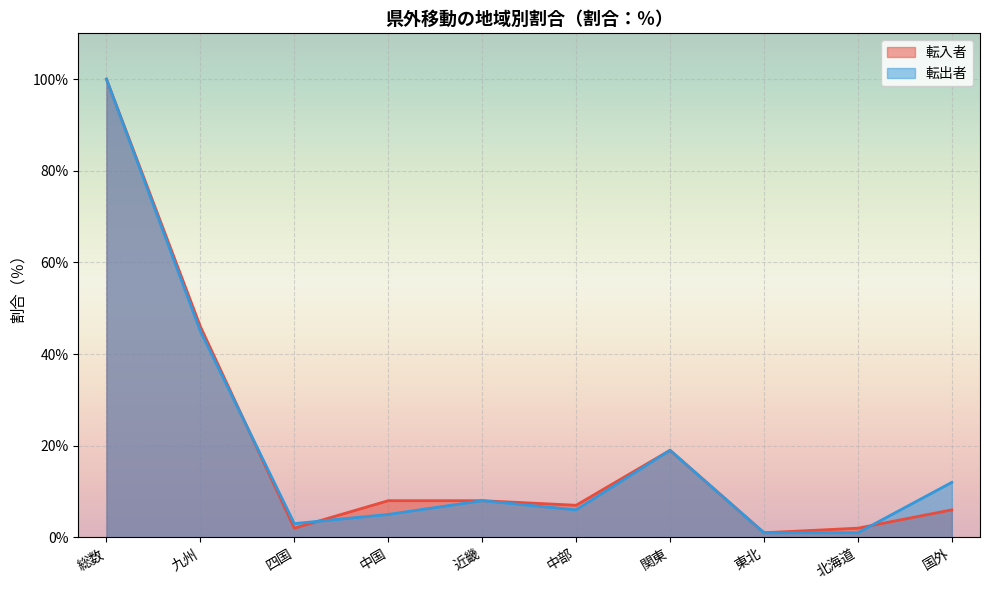

What is the label of the 8th point from the left?

東北